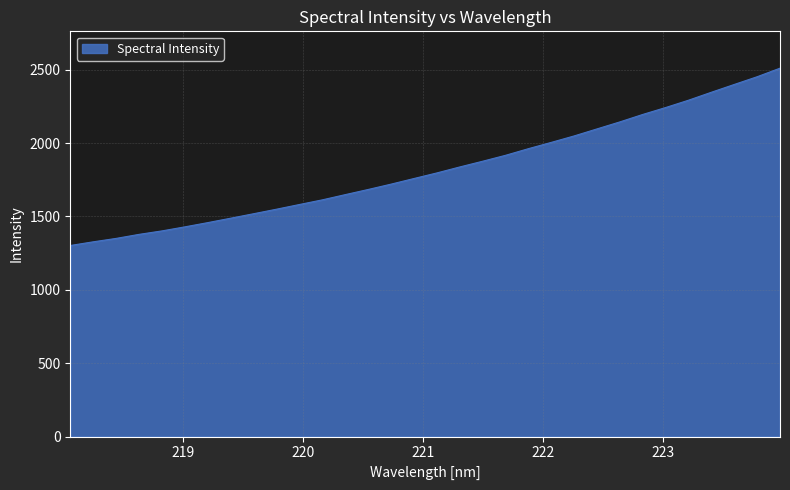

What is the maximum value shown in the chart?

2509.9